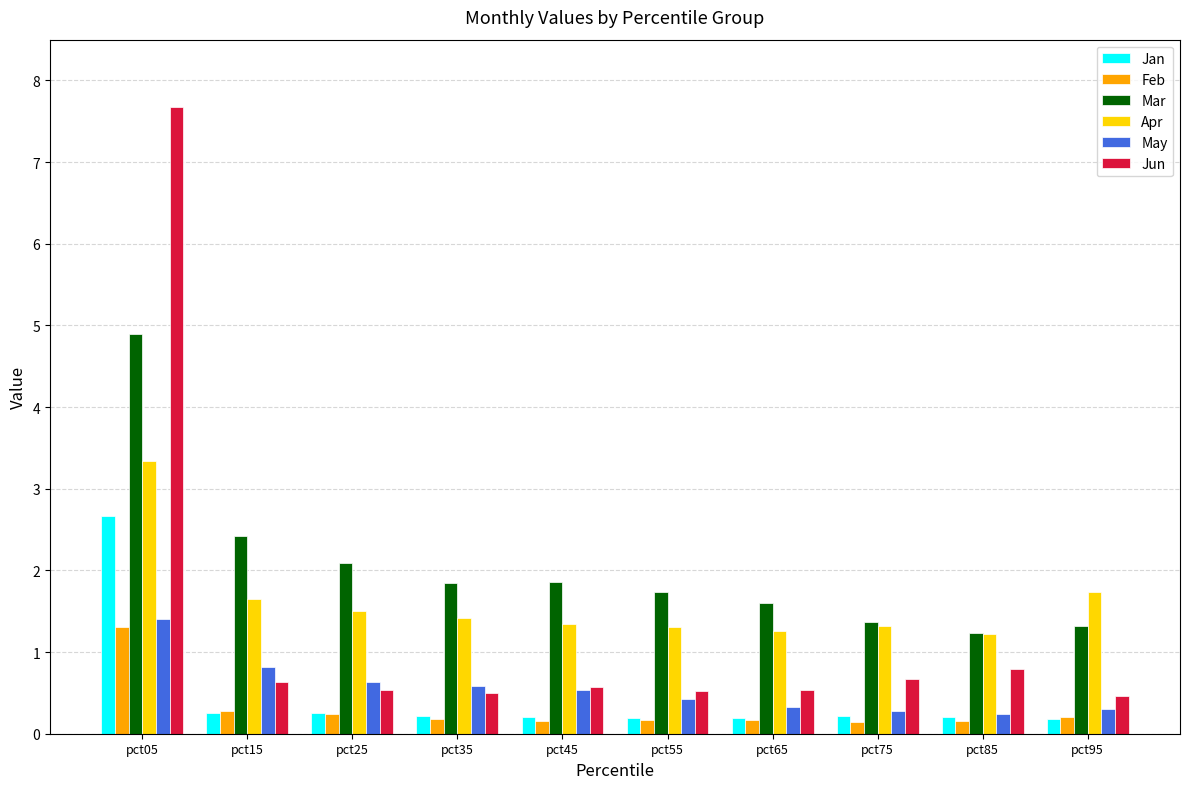

Which category has the highest value in the Jan series?

pct05